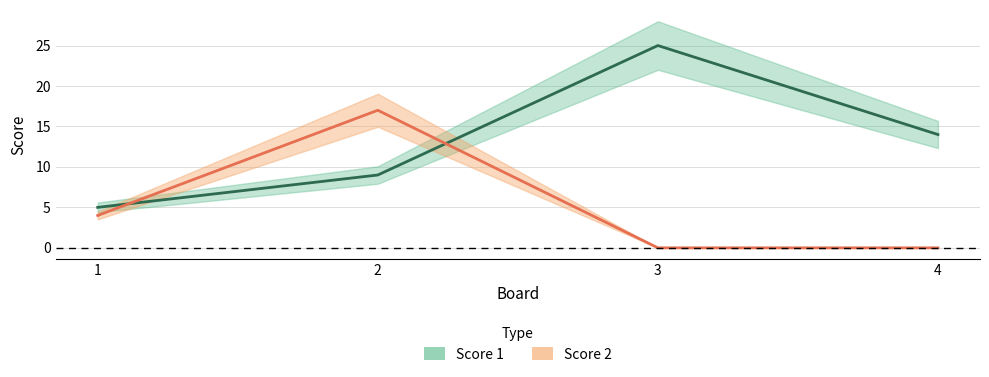

Reading left to right, extract all data points from this chart.

Score 1: 1=5	2=9	3=25	4=14
Score 2: 1=4	2=17	3=0	4=0